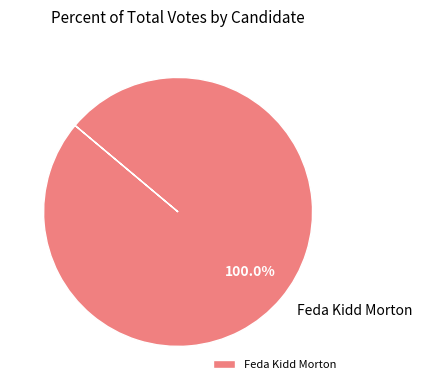

Rank the categories by value from highest to lowest.

Feda Kidd Morton